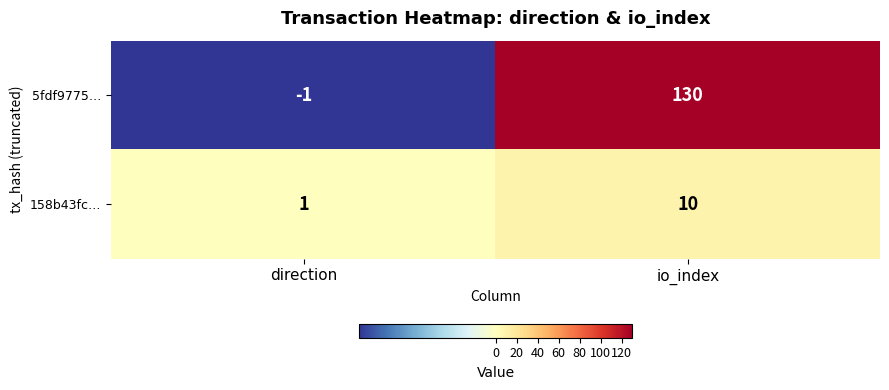

What value does the 158b43fc… series have at io_index?

10